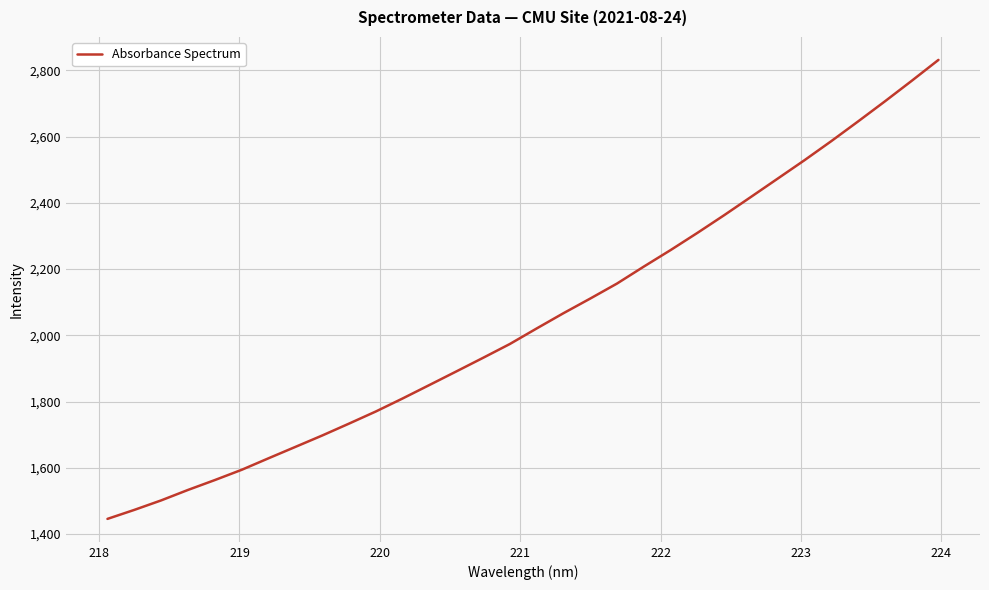

What is the smallest value displayed?

1445.9